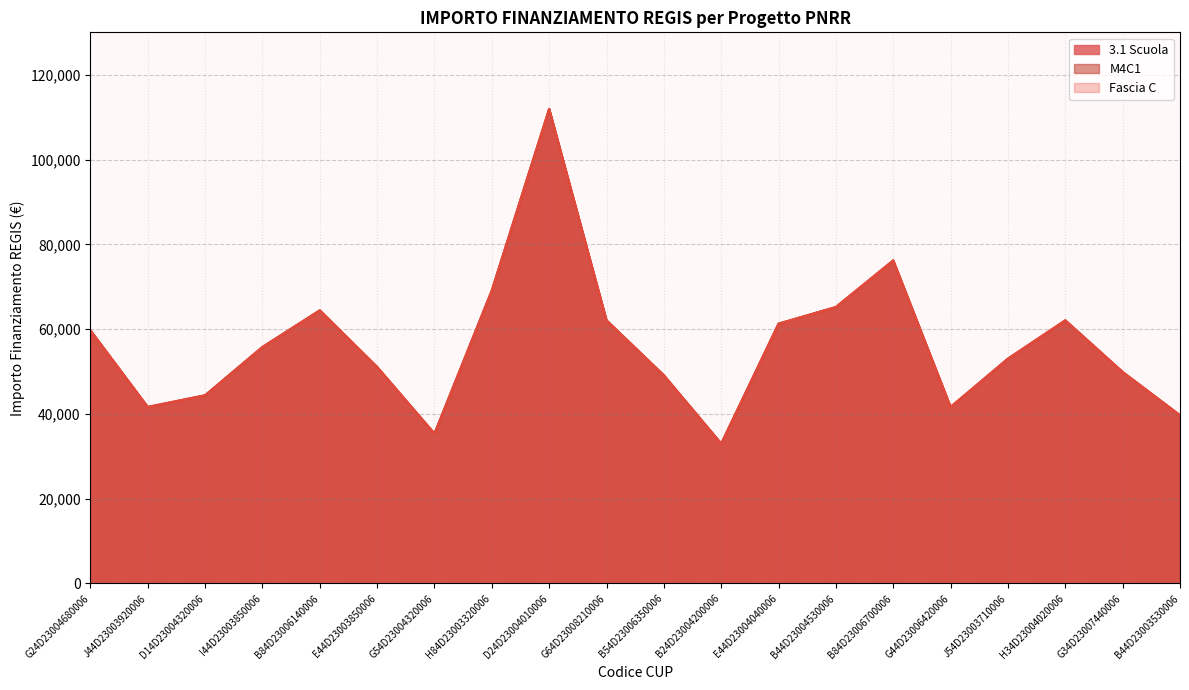

True or false: Fascia C has more than 1 interior local peaks.

True